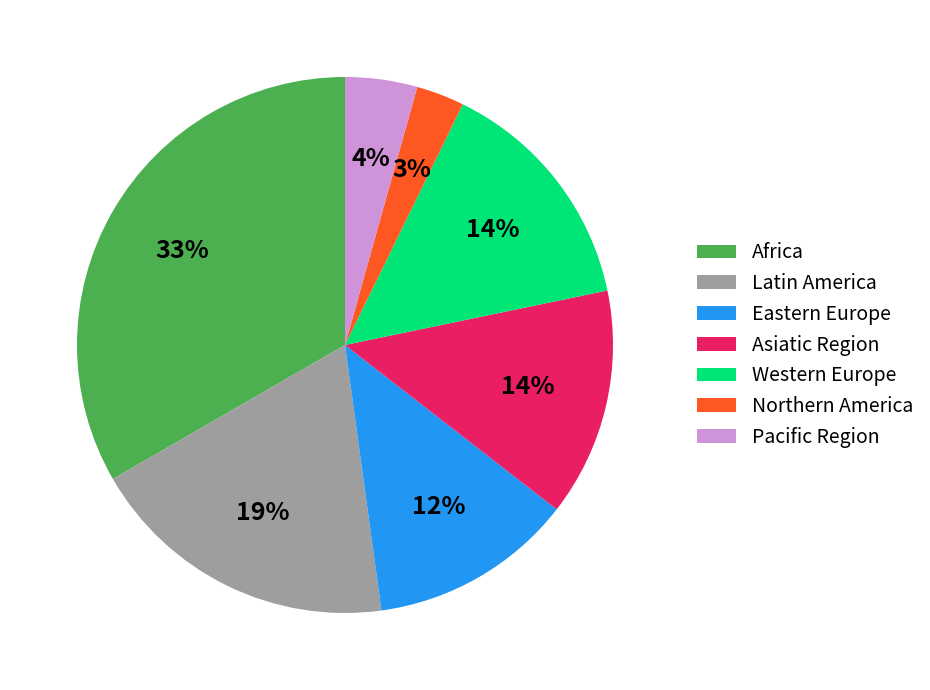

Is the sum of Pacific Region and Africa greater than half?

No